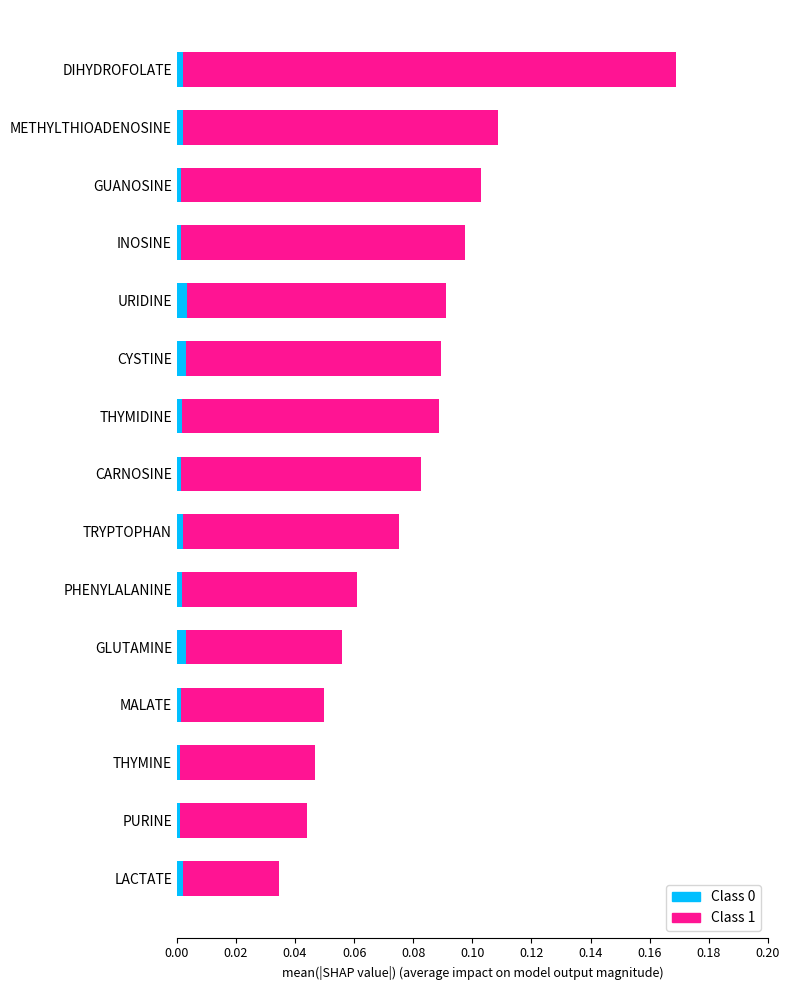

How many distinct data groups are displayed?

2